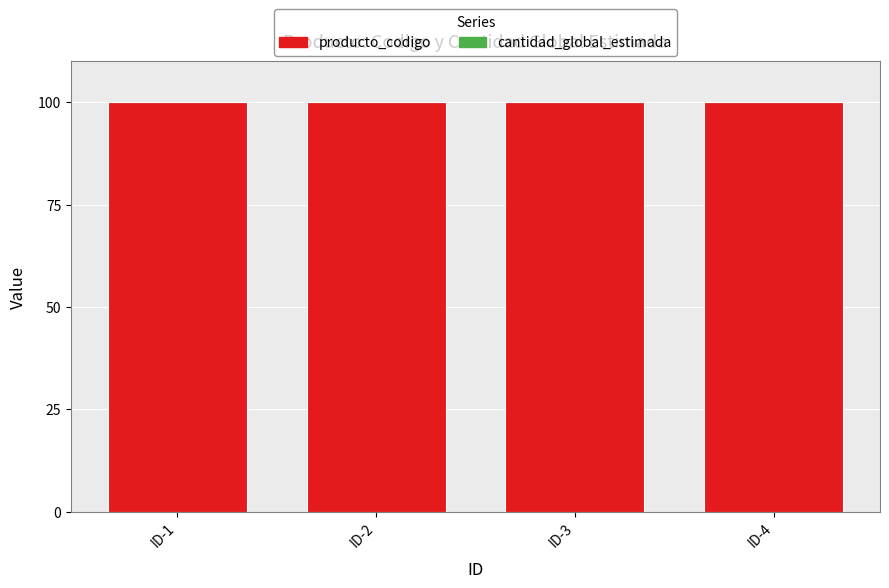

The value of producto_codigo at ID-4 is 70.0. True or false?

False